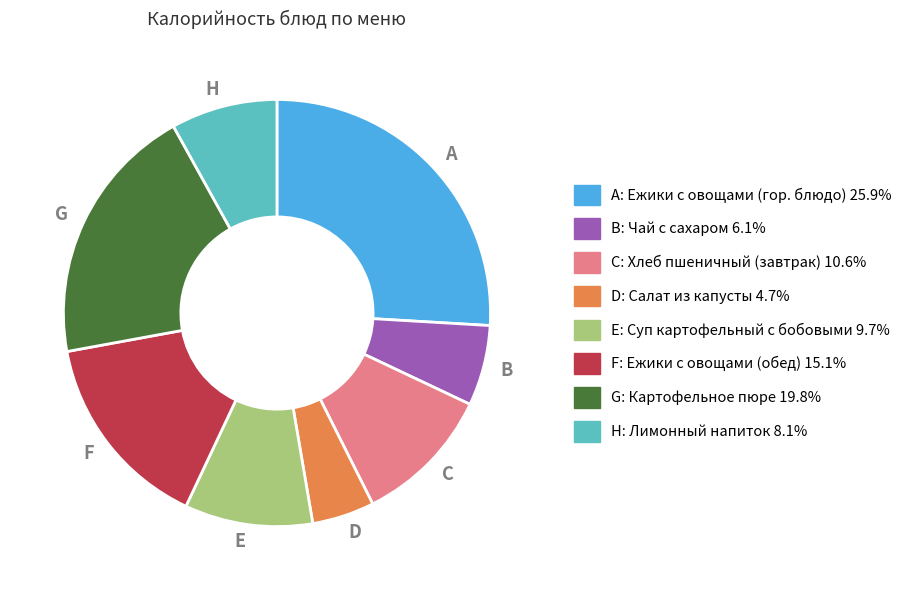

How many slices are in this pie chart?

8